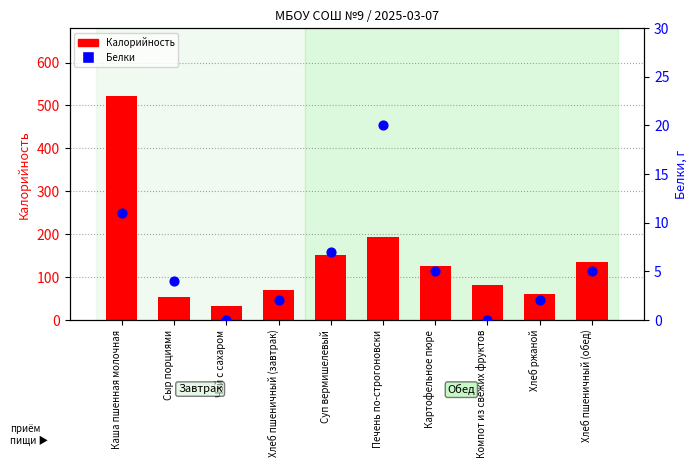

Which series has the largest Y range (max minus min)?

Калорийность